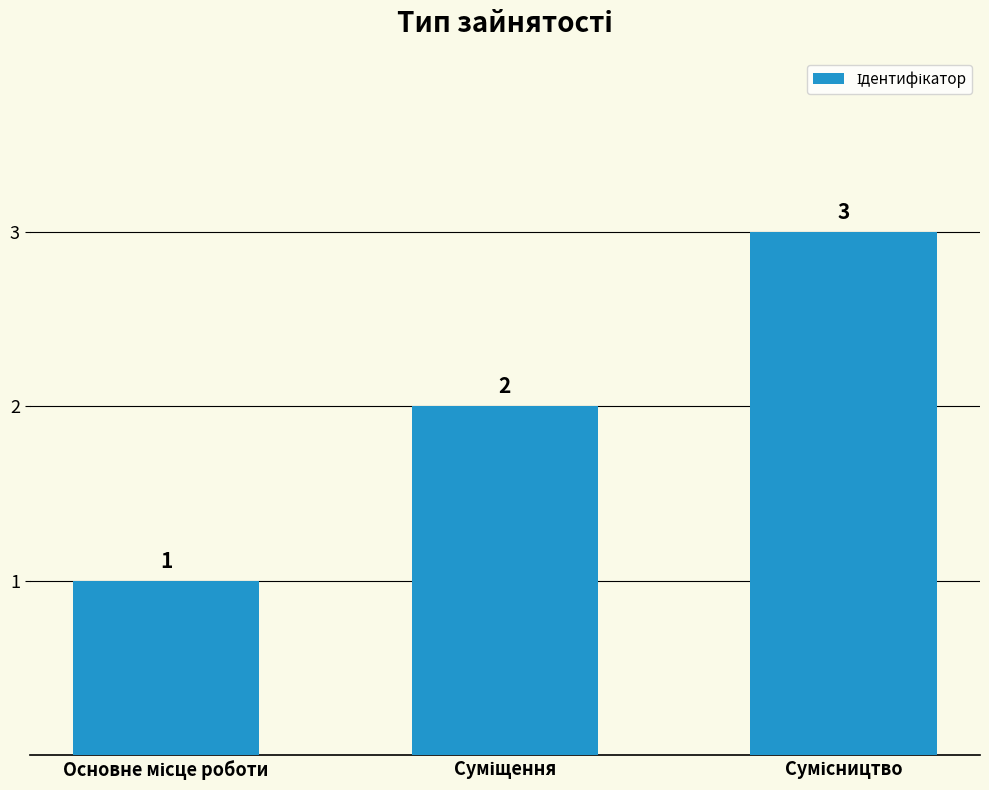

Reading right to left, extract all data points from this chart.

3	2	1